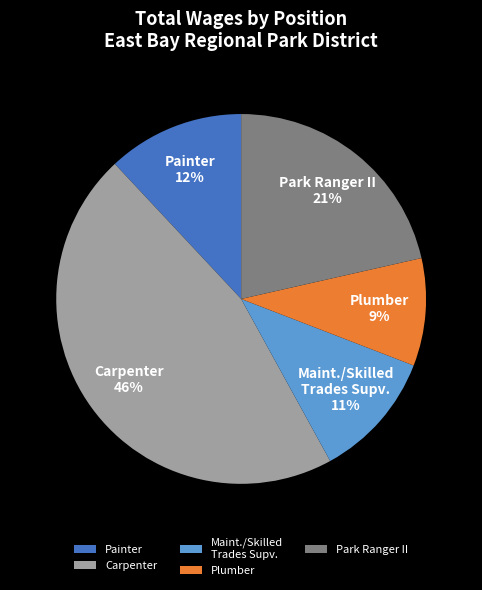

What is the ratio of the value at Maint./Skilled Trades Supv. to the value at Plumber?

1.2